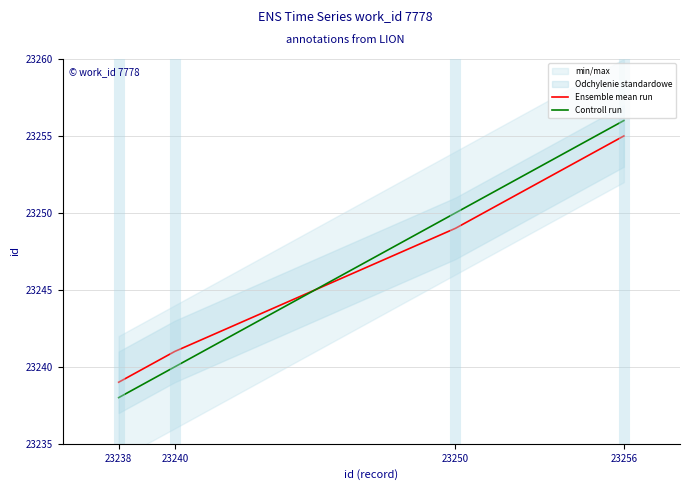

Which category has the highest value in the Controll run series?

23256